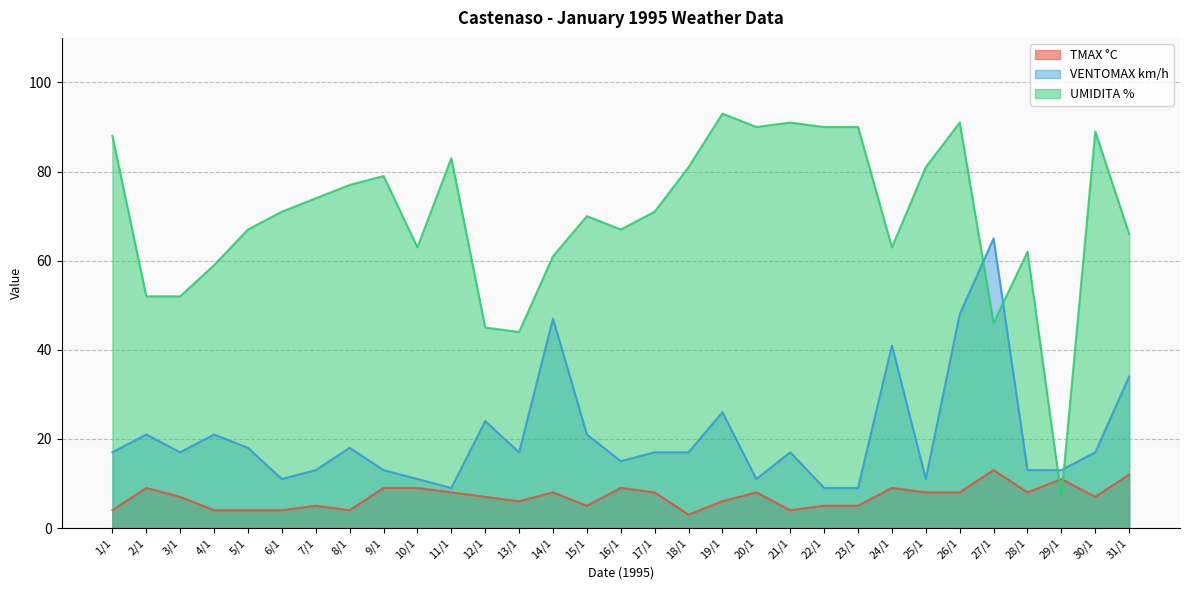

Does the chart display data point markers on the line(s)?

No